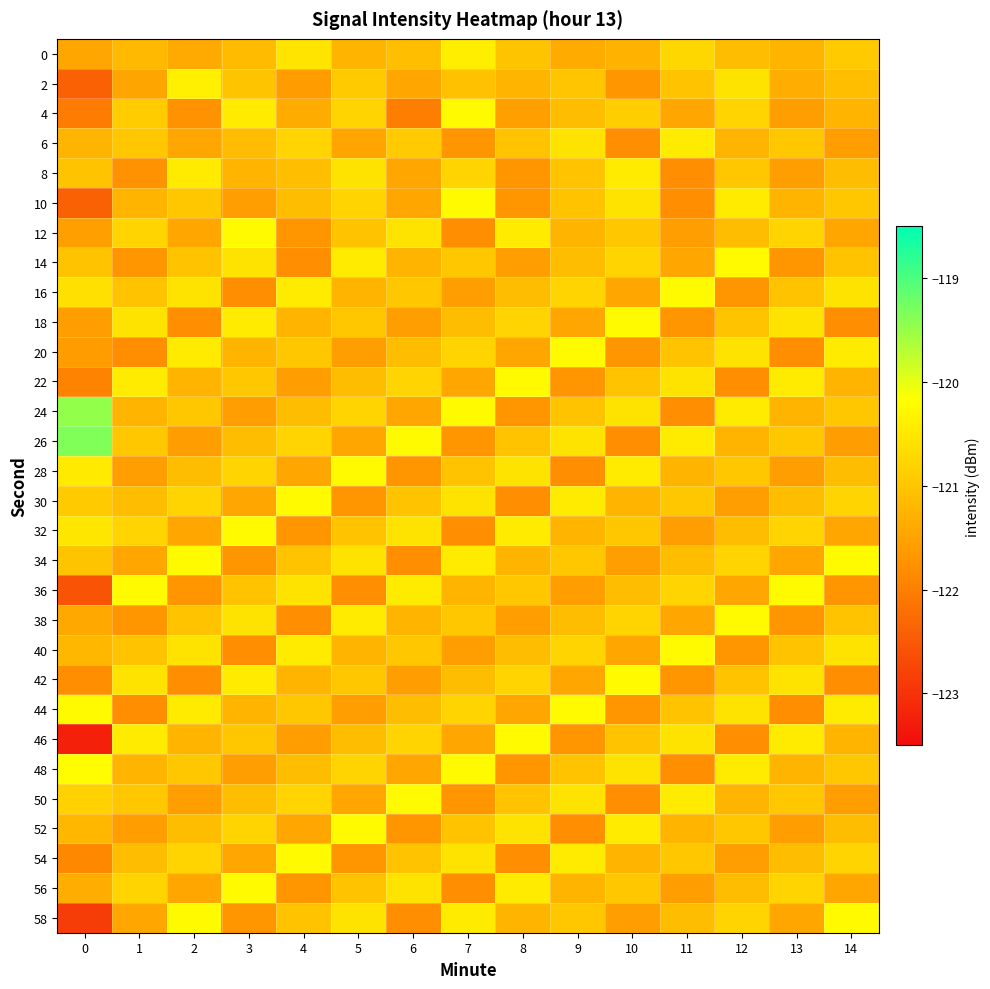

Reading left to right, list all the values displayed in this chart.

0: 0=-121.4	1=-121.2	2=-121.4	3=-121.1	4=-120.5	5=-121.2	6=-121.1	7=-120.4	8=-121.0	9=-121.4	10=-121.3	11=-120.7	12=-121.1	13=-121.2	14=-120.9
2: 0=-122.4	1=-121.5	2=-120.4	3=-121.0	4=-121.6	5=-120.9	6=-121.4	7=-121.1	8=-121.2	9=-121.0	10=-121.7	11=-121.0	12=-120.6	13=-121.3	14=-121.1
4: 0=-122.0	1=-120.9	2=-121.7	3=-120.4	4=-121.4	5=-120.8	6=-122.0	7=-120.2	8=-121.6	9=-121.1	10=-120.9	11=-121.4	12=-120.8	13=-121.6	14=-121.2
6: 0=-121.3	1=-121.0	2=-121.4	3=-121.1	4=-120.8	5=-121.5	6=-120.9	7=-121.7	8=-121.0	9=-120.6	10=-121.8	11=-120.4	12=-121.2	13=-121.0	14=-121.6
8: 0=-121.0	1=-121.7	2=-120.5	3=-121.2	4=-121.1	5=-120.6	6=-121.4	7=-120.8	8=-121.7	9=-121.0	10=-120.5	11=-121.8	12=-121.0	13=-121.6	14=-121.1
10: 0=-122.4	1=-121.2	2=-121.0	3=-121.6	4=-121.1	5=-120.8	6=-121.4	7=-120.2	8=-121.7	9=-121.0	10=-120.6	11=-121.8	12=-120.4	13=-121.2	14=-121.0
12: 0=-121.6	1=-120.8	2=-121.4	3=-120.2	4=-121.7	5=-121.0	6=-120.6	7=-121.8	8=-120.4	9=-121.2	10=-121.0	11=-121.6	12=-121.1	13=-120.8	14=-121.4
14: 0=-121.0	1=-121.7	2=-121.0	3=-120.6	4=-121.8	5=-120.4	6=-121.2	7=-121.0	8=-121.6	9=-121.1	10=-120.8	11=-121.4	12=-120.2	13=-121.7	14=-121.0
16: 0=-120.6	1=-121.0	2=-120.6	3=-121.8	4=-120.4	5=-121.2	6=-121.0	7=-121.6	8=-121.1	9=-120.8	10=-121.4	11=-120.2	12=-121.7	13=-121.0	14=-120.6
18: 0=-121.6	1=-120.6	2=-121.8	3=-120.4	4=-121.2	5=-121.0	6=-121.6	7=-121.1	8=-120.8	9=-121.4	10=-120.2	11=-121.7	12=-121.0	13=-120.6	14=-121.8
20: 0=-121.6	1=-121.8	2=-120.4	3=-121.2	4=-121.0	5=-121.6	6=-121.1	7=-120.8	8=-121.4	9=-120.2	10=-121.7	11=-121.0	12=-120.6	13=-121.8	14=-120.4
22: 0=-122.0	1=-120.4	2=-121.2	3=-121.0	4=-121.6	5=-121.1	6=-120.8	7=-121.4	8=-120.2	9=-121.7	10=-121.0	11=-120.6	12=-121.8	13=-120.4	14=-121.2
24: 0=-119.5	1=-121.2	2=-121.0	3=-121.6	4=-121.1	5=-120.8	6=-121.4	7=-120.2	8=-121.7	9=-121.0	10=-120.6	11=-121.8	12=-120.4	13=-121.2	14=-121.0
26: 0=-119.3	1=-121.0	2=-121.6	3=-121.1	4=-120.8	5=-121.4	6=-120.2	7=-121.7	8=-121.0	9=-120.6	10=-121.8	11=-120.4	12=-121.2	13=-121.0	14=-121.6
28: 0=-120.5	1=-121.6	2=-121.1	3=-120.8	4=-121.4	5=-120.2	6=-121.7	7=-121.0	8=-120.6	9=-121.8	10=-120.4	11=-121.2	12=-121.0	13=-121.6	14=-121.1
30: 0=-120.9	1=-121.1	2=-120.8	3=-121.4	4=-120.2	5=-121.7	6=-121.0	7=-120.6	8=-121.8	9=-120.4	10=-121.2	11=-121.0	12=-121.6	13=-121.1	14=-120.8
32: 0=-120.5	1=-120.8	2=-121.4	3=-120.2	4=-121.7	5=-121.0	6=-120.6	7=-121.8	8=-120.4	9=-121.2	10=-121.0	11=-121.6	12=-121.1	13=-120.8	14=-121.4
34: 0=-121.0	1=-121.4	2=-120.2	3=-121.7	4=-121.0	5=-120.6	6=-121.8	7=-120.4	8=-121.2	9=-121.0	10=-121.6	11=-121.1	12=-120.8	13=-121.4	14=-120.2
36: 0=-122.6	1=-120.2	2=-121.7	3=-121.0	4=-120.6	5=-121.8	6=-120.4	7=-121.2	8=-121.0	9=-121.6	10=-121.1	11=-120.8	12=-121.4	13=-120.2	14=-121.7
38: 0=-121.4	1=-121.7	2=-121.0	3=-120.6	4=-121.8	5=-120.4	6=-121.2	7=-121.0	8=-121.6	9=-121.1	10=-120.8	11=-121.4	12=-120.2	13=-121.7	14=-121.0
40: 0=-121.2	1=-121.0	2=-120.6	3=-121.8	4=-120.4	5=-121.2	6=-121.0	7=-121.6	8=-121.1	9=-120.8	10=-121.4	11=-120.2	12=-121.7	13=-121.0	14=-120.6
42: 0=-121.8	1=-120.6	2=-121.8	3=-120.4	4=-121.2	5=-121.0	6=-121.6	7=-121.1	8=-120.8	9=-121.4	10=-120.2	11=-121.7	12=-121.0	13=-120.6	14=-121.8
44: 0=-120.2	1=-121.8	2=-120.4	3=-121.2	4=-121.0	5=-121.6	6=-121.1	7=-120.8	8=-121.4	9=-120.2	10=-121.7	11=-121.0	12=-120.6	13=-121.8	14=-120.4
46: 0=-123.2	1=-120.4	2=-121.2	3=-121.0	4=-121.6	5=-121.1	6=-120.8	7=-121.4	8=-120.2	9=-121.7	10=-121.0	11=-120.6	12=-121.8	13=-120.4	14=-121.2
48: 0=-120.2	1=-121.2	2=-121.0	3=-121.6	4=-121.1	5=-120.8	6=-121.4	7=-120.2	8=-121.7	9=-121.0	10=-120.6	11=-121.8	12=-120.4	13=-121.2	14=-121.0
50: 0=-120.8	1=-121.0	2=-121.6	3=-121.1	4=-120.8	5=-121.4	6=-120.2	7=-121.7	8=-121.0	9=-120.6	10=-121.8	11=-120.4	12=-121.2	13=-121.0	14=-121.6
52: 0=-121.2	1=-121.6	2=-121.1	3=-120.8	4=-121.4	5=-120.2	6=-121.7	7=-121.0	8=-120.6	9=-121.8	10=-120.4	11=-121.2	12=-121.0	13=-121.6	14=-121.1
54: 0=-121.9	1=-121.1	2=-120.8	3=-121.4	4=-120.2	5=-121.7	6=-121.0	7=-120.6	8=-121.8	9=-120.4	10=-121.2	11=-121.0	12=-121.6	13=-121.1	14=-120.8
56: 0=-121.4	1=-120.8	2=-121.4	3=-120.2	4=-121.7	5=-121.0	6=-120.6	7=-121.8	8=-120.4	9=-121.2	10=-121.0	11=-121.6	12=-121.1	13=-120.8	14=-121.4
58: 0=-122.9	1=-121.4	2=-120.2	3=-121.7	4=-121.0	5=-120.6	6=-121.8	7=-120.4	8=-121.2	9=-121.0	10=-121.6	11=-121.1	12=-120.8	13=-121.4	14=-120.2